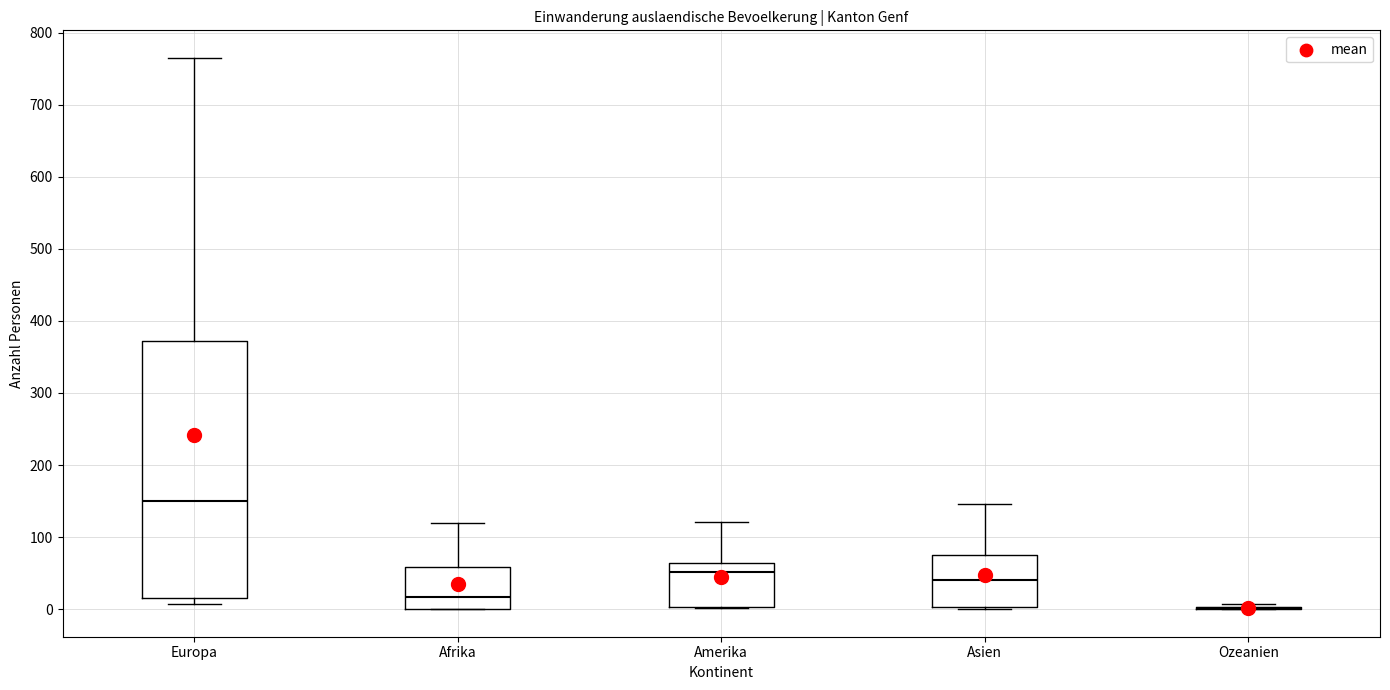

Where does the median line of the box for Afrika sit on the y-axis? The values are not printed on the chart, so give them approximately, as read against the axis.

20